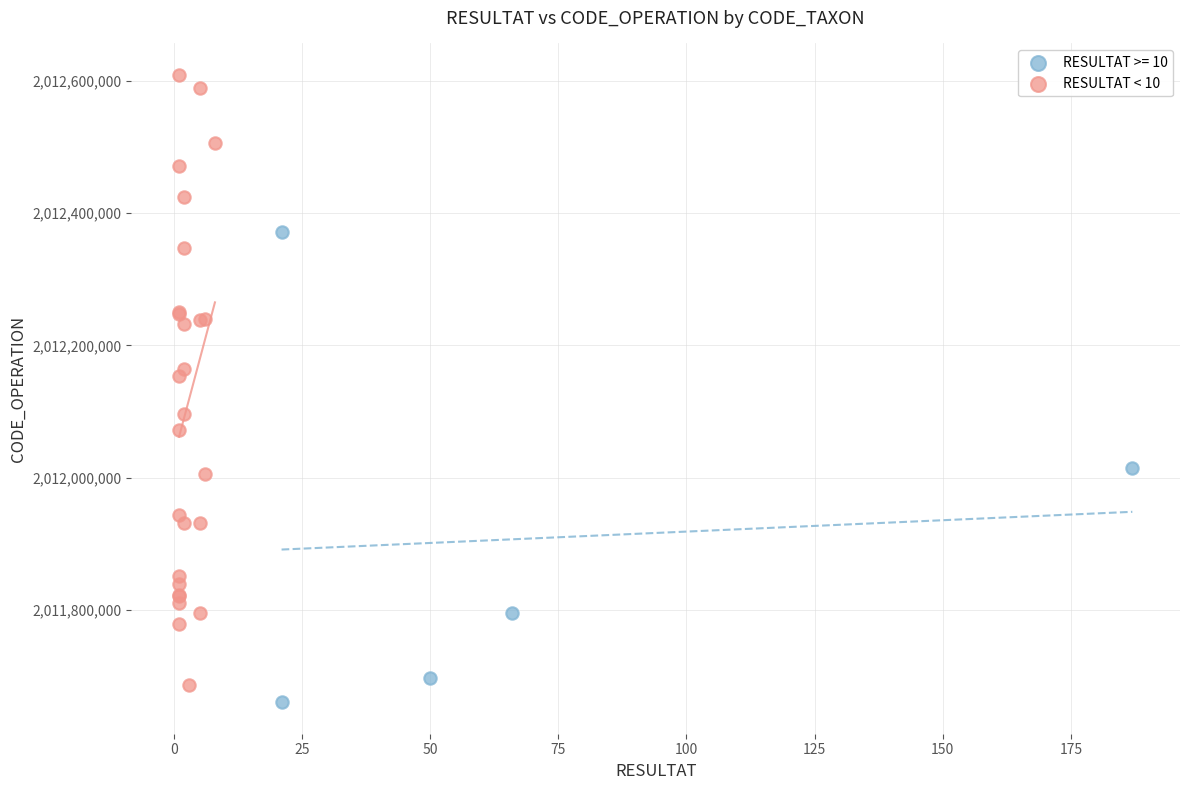

Which series has the largest Y range (max minus min)?

RESULTAT < 10